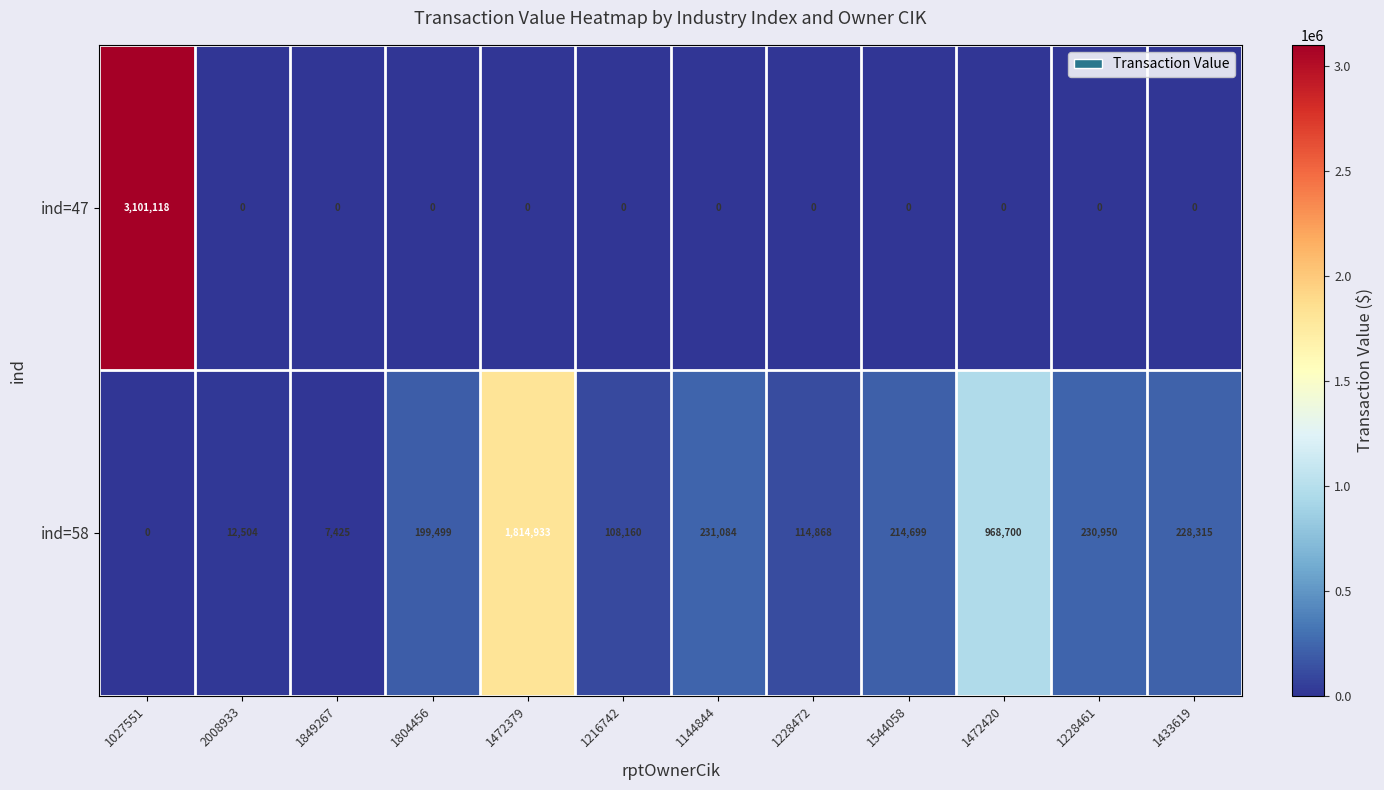

Is it true that ind=58 equals 3226372 at 1472379?

False